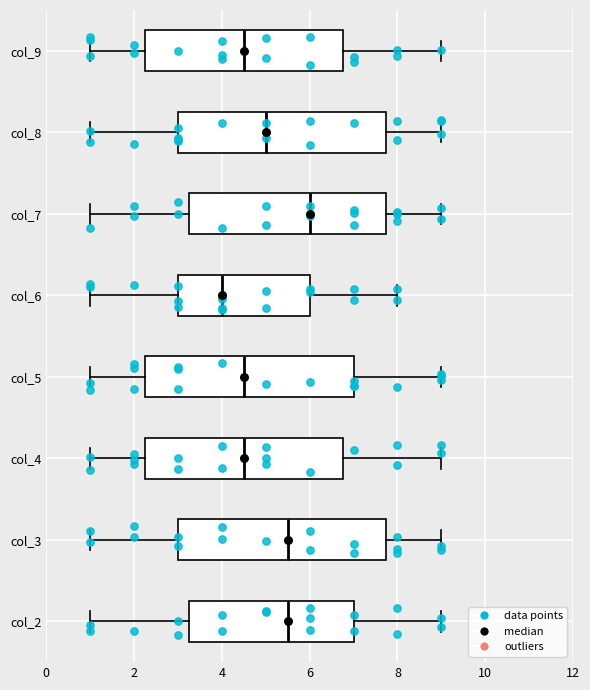

Reading bottom to top, read every box against the x-axis: the position of its median line, the range the box covers, and the ends of its whiskers. The values are not printed on the chart, so give them approximately, as read against the axis.

col_2: median 5.6, box 3.2 to 7.0, whiskers 1.0 to 9.0
col_3: median 5.6, box 3.0 to 7.8, whiskers 1.0 to 9.0
col_4: median 4.6, box 2.2 to 6.8, whiskers 1.0 to 9.0
col_5: median 4.6, box 2.2 to 7.0, whiskers 1.0 to 9.0
col_6: median 4.0, box 3.0 to 6.0, whiskers 1.0 to 8.0
col_7: median 6.0, box 3.2 to 7.8, whiskers 1.0 to 9.0
col_8: median 5.0, box 3.0 to 7.8, whiskers 1.0 to 9.0
col_9: median 4.6, box 2.2 to 6.8, whiskers 1.0 to 9.0